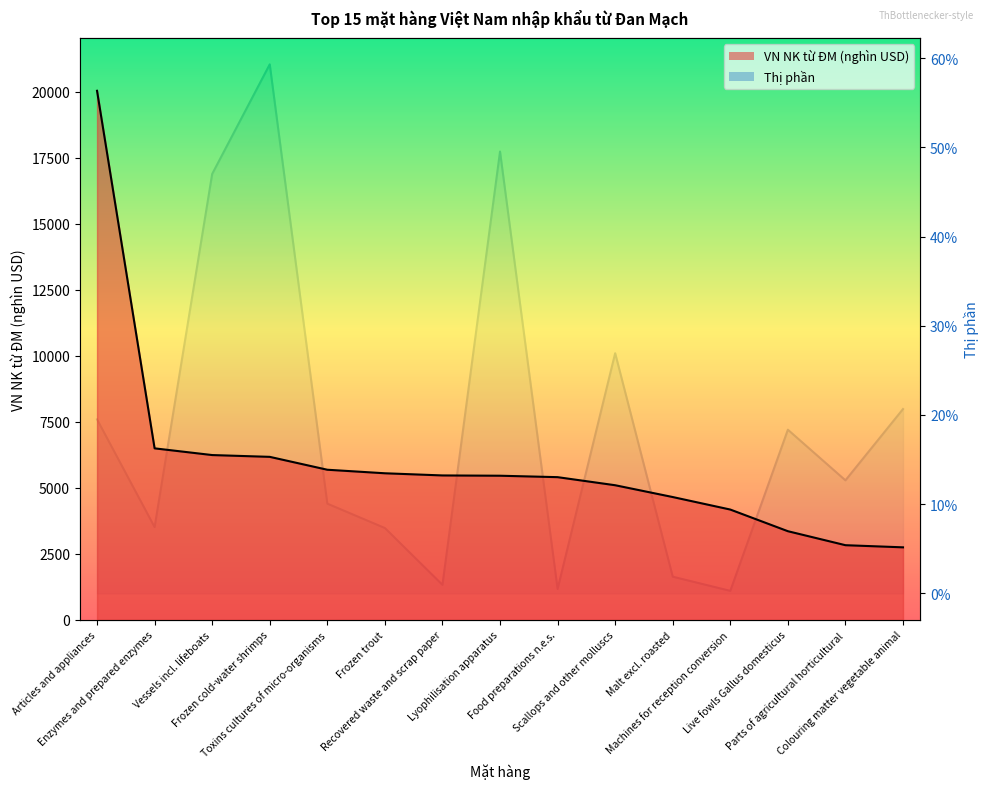

What is the difference between the maximum and second lowest values in the Thị phần series?

11762.3